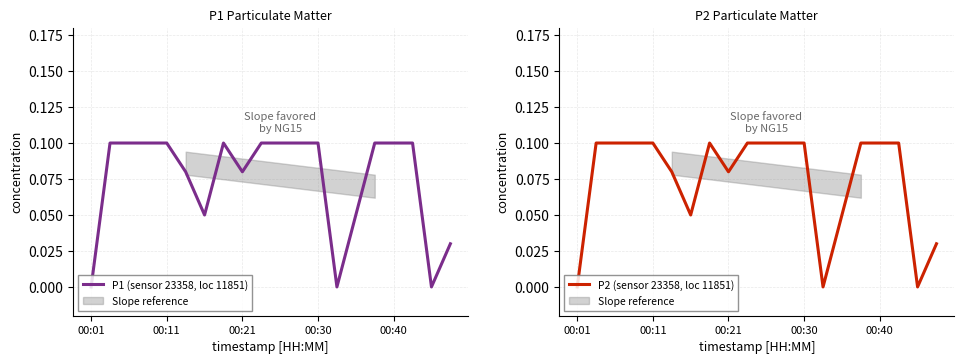

True or false: P1 (sensor 23358, loc 11851) and P2 (sensor 23358, loc 11851) intersect in this chart.

False